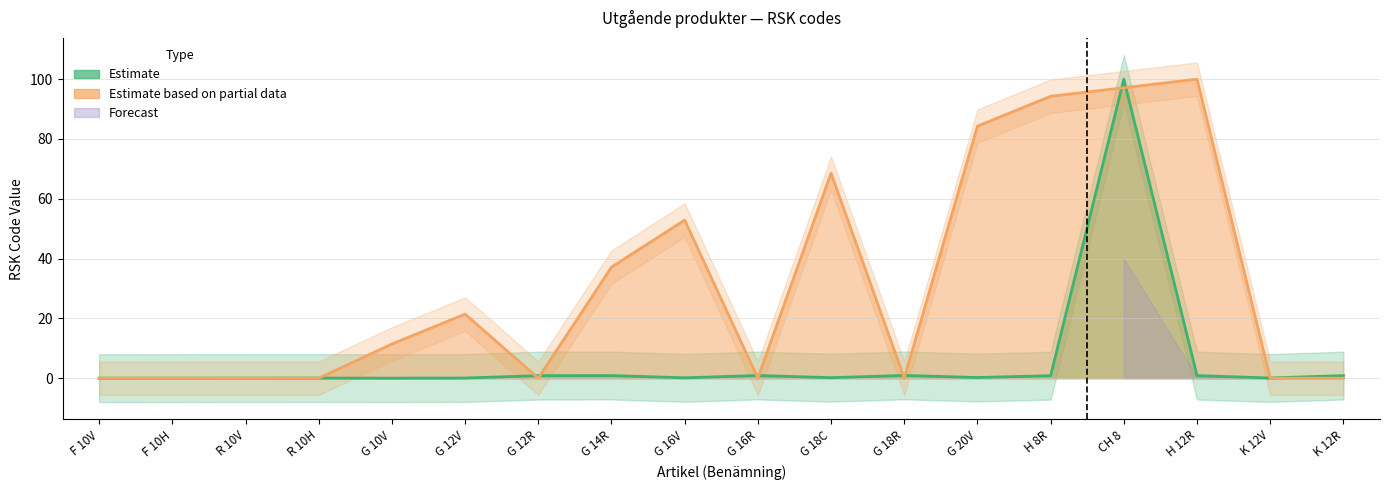

Reading left to right, list all the values displayed in this chart.

0.0	0.0	0.0	0.0	0.0	0.1	0.9	0.9	0.1	0.9	0.2	0.9	0.2	0.8	100.0	0.9	0.1	0.9